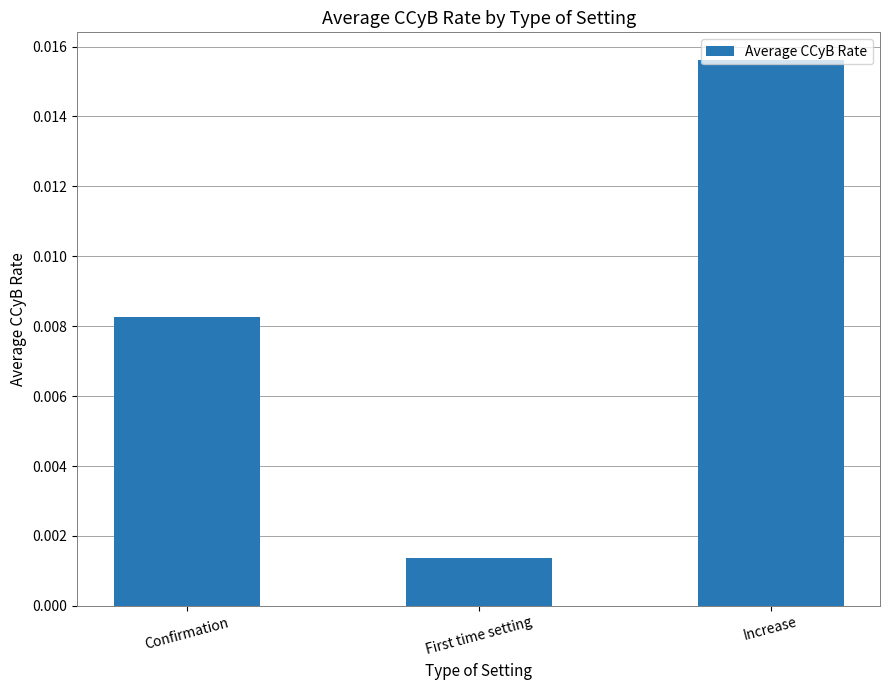

How many bars are there in total?

3